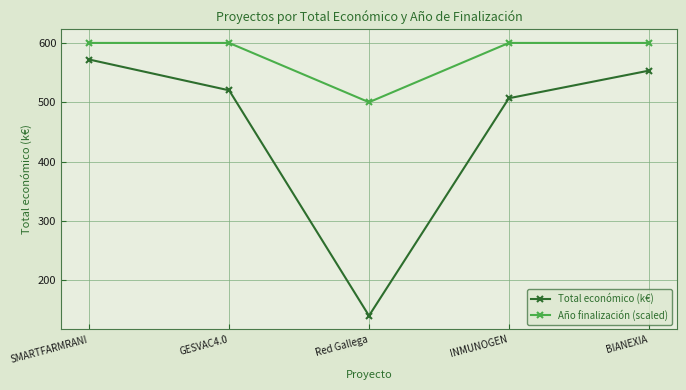

What is the value of the Año finalización (scaled) point at the 4th from the left?

600.0